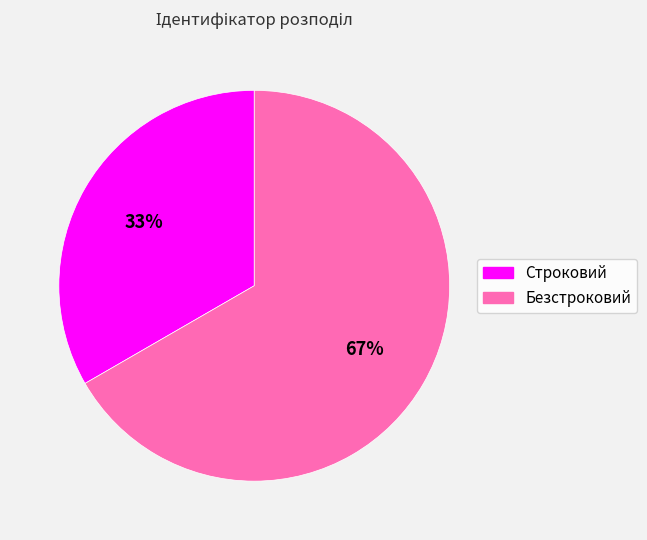

How many segments does this pie chart have?

2